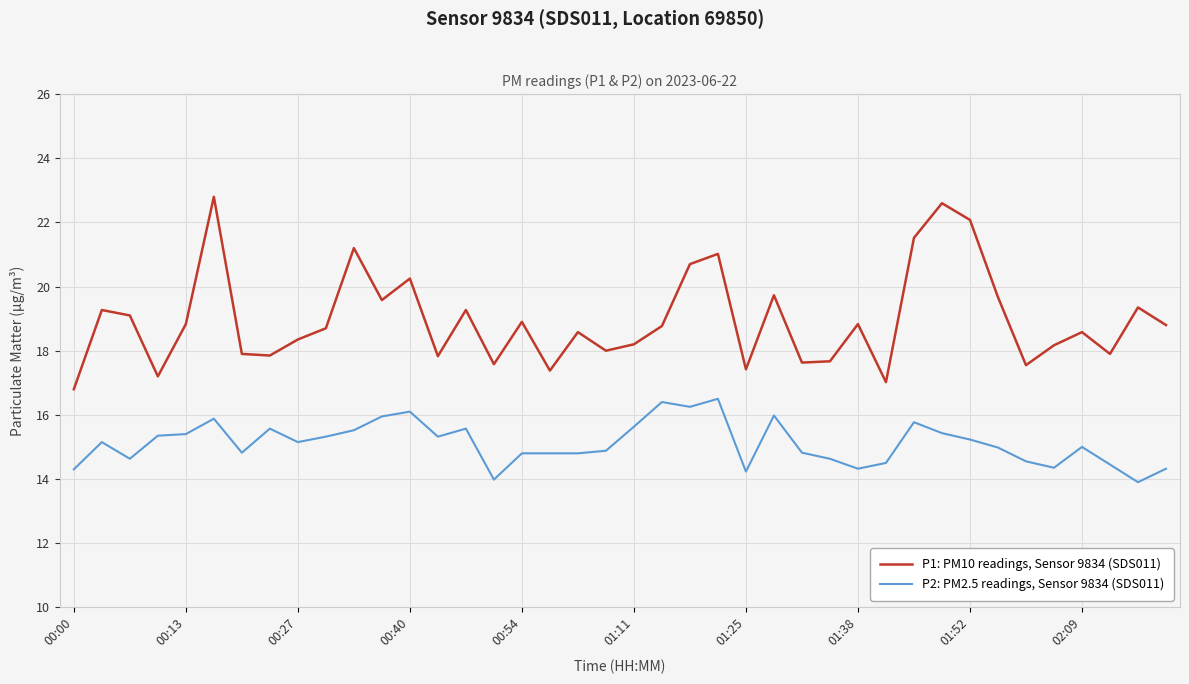

What is the lowest value of the P1: PM10 readings, Sensor 9834 (SDS011) series?

16.8